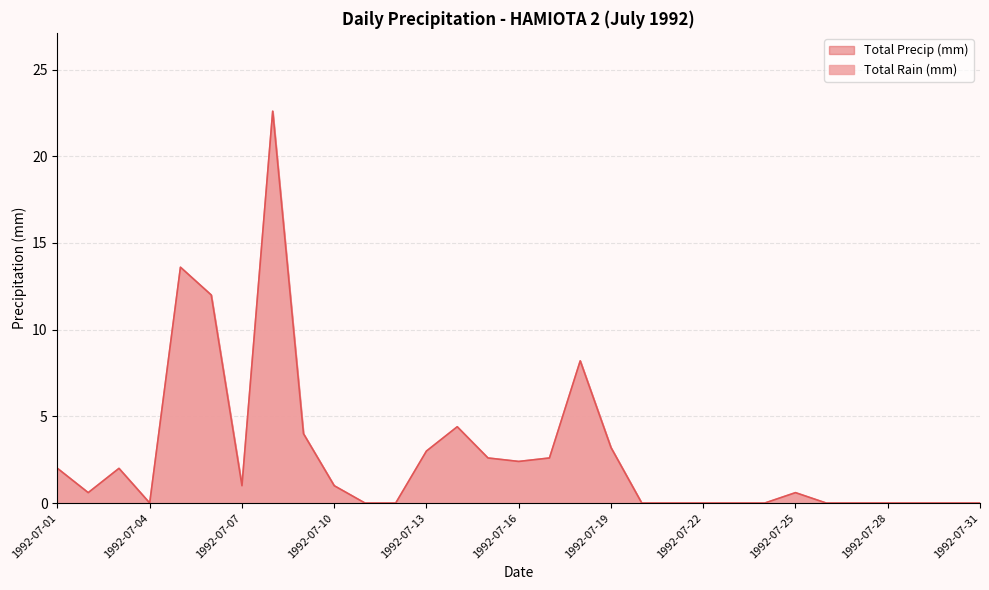

How many lines are shown in the chart?

2